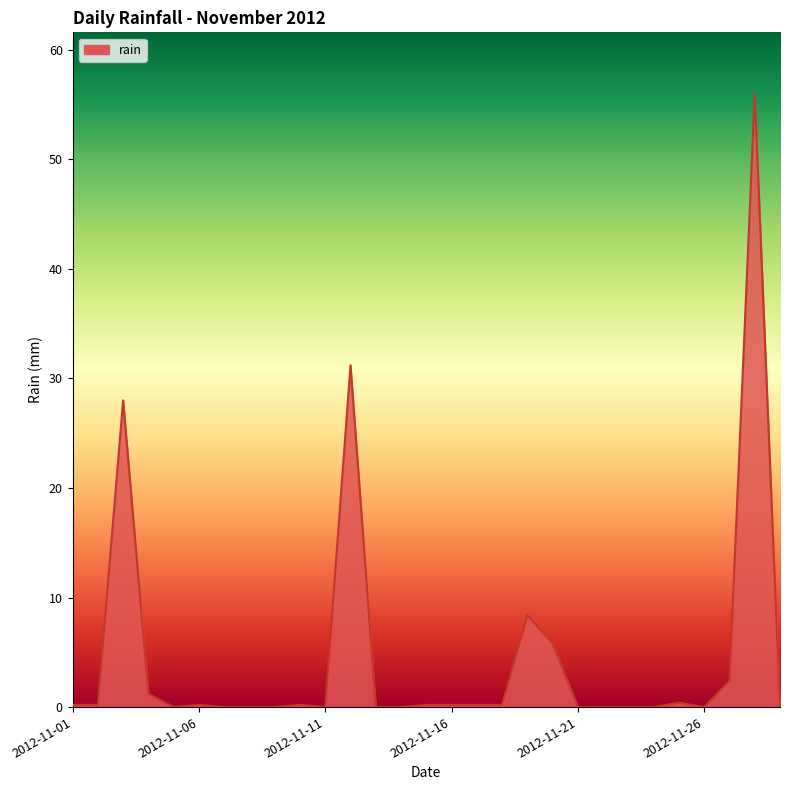

What is the maximum value shown in the chart?

56.0